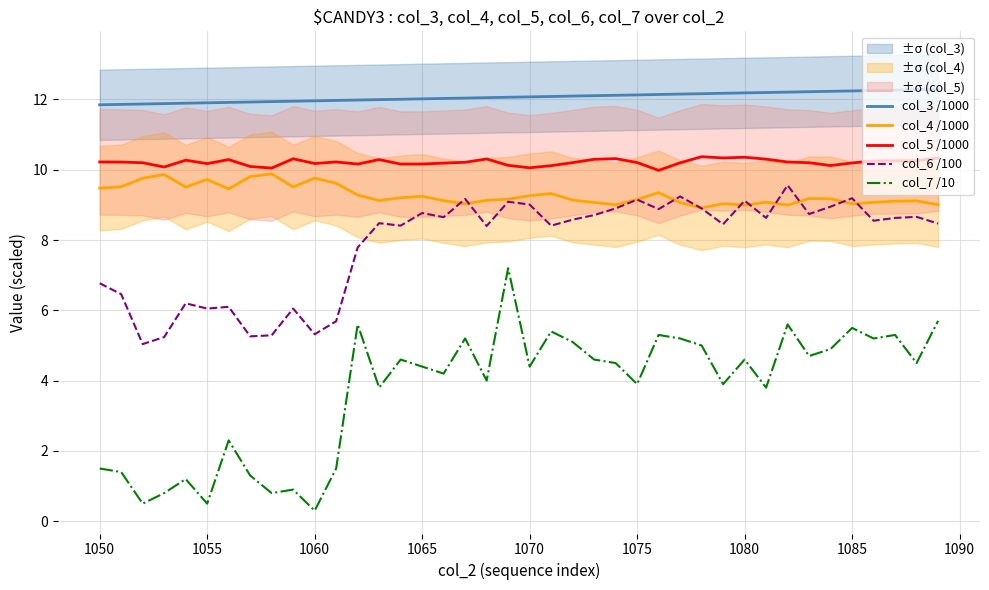

True or false: col_3 /1000 and col_4 /1000 intersect in this chart.

False